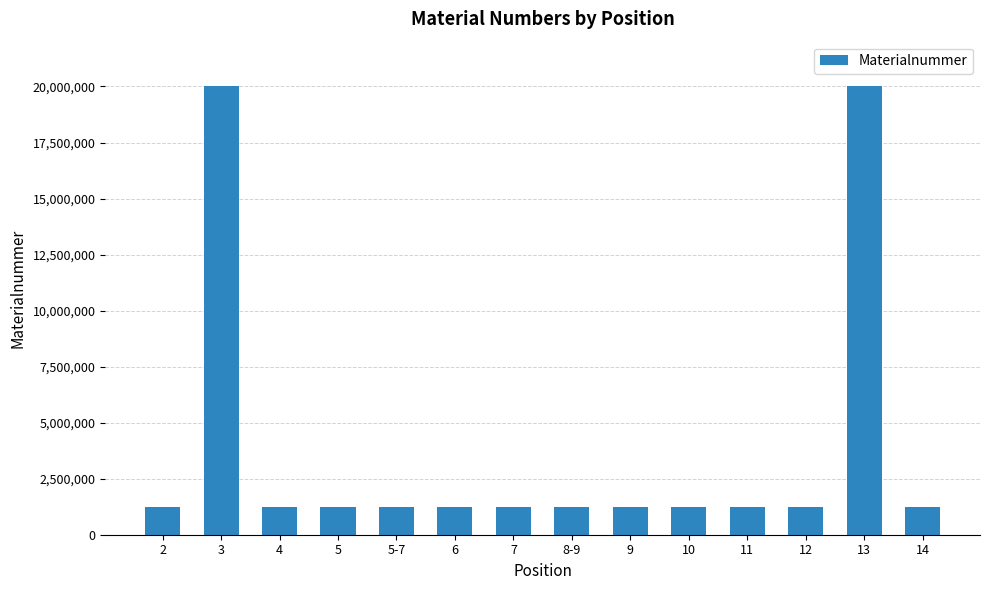

What is the ratio of the value at 10 to the value at 8-9?

1.0